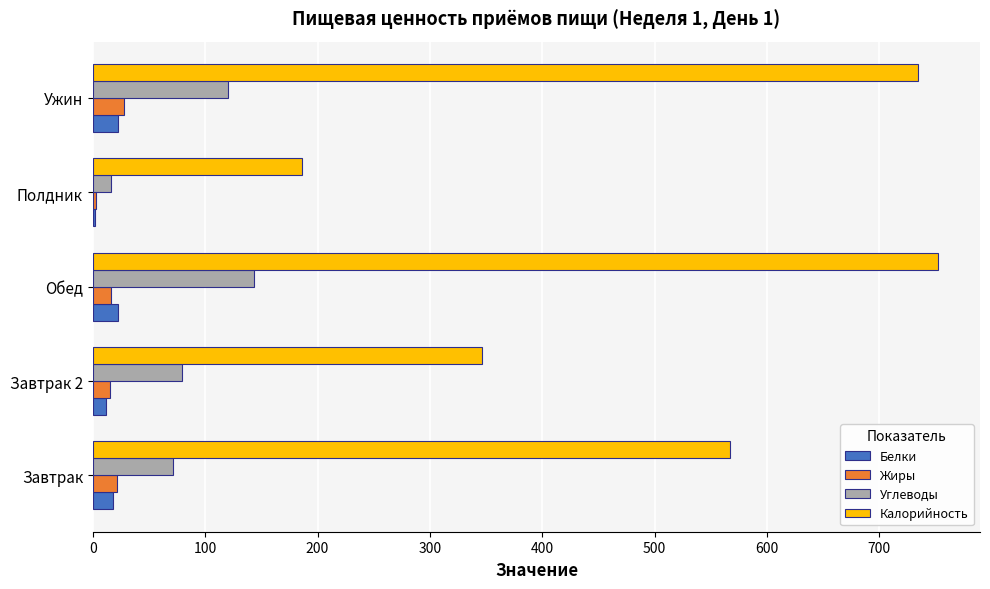

Which series has the largest total across all categories?

Калорийность